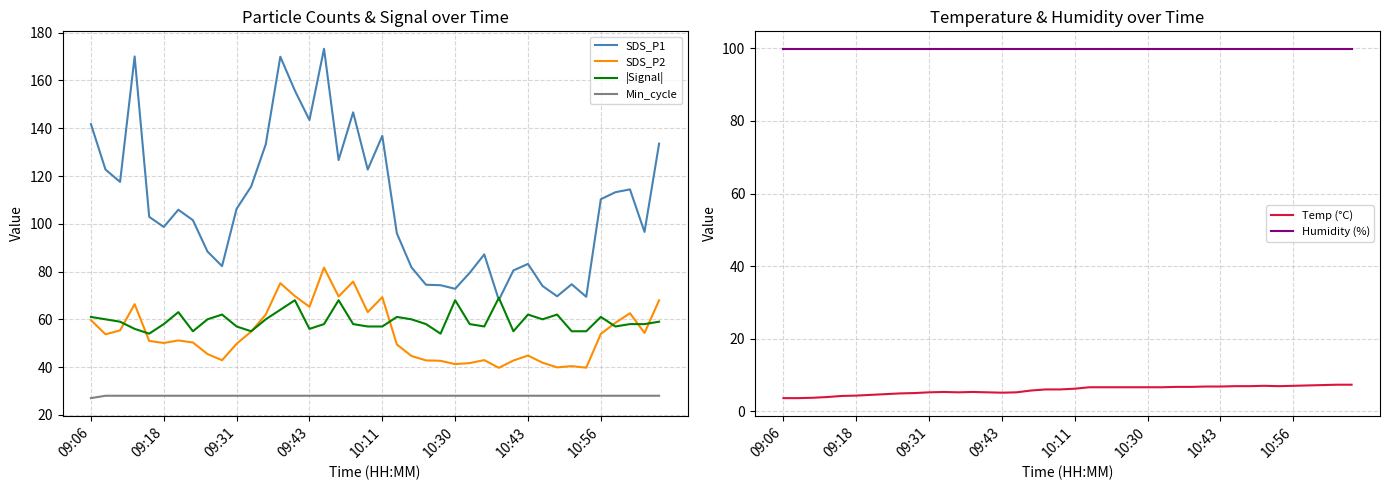

The SDS_P1 series shows 146.7 at 18. True or false?

True